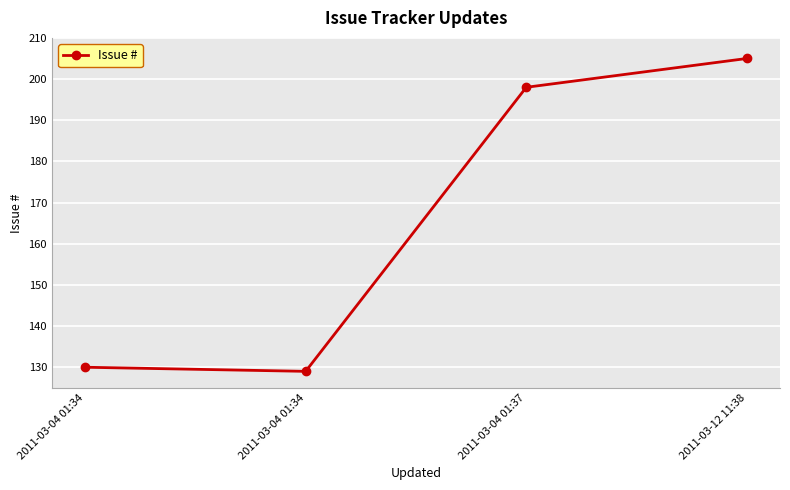

How many series are shown in this chart?

1